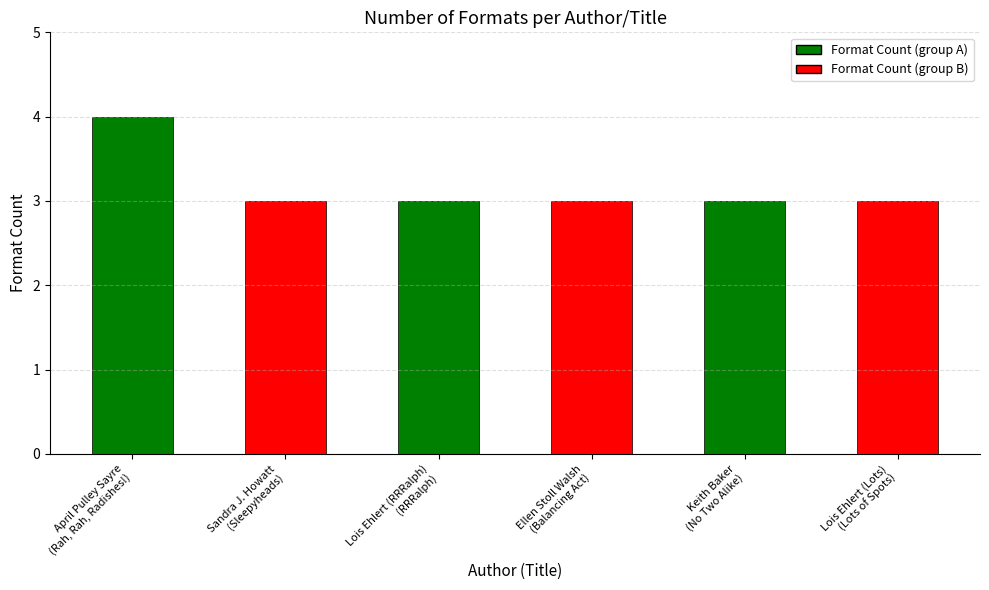

What is the greatest value displayed?

4